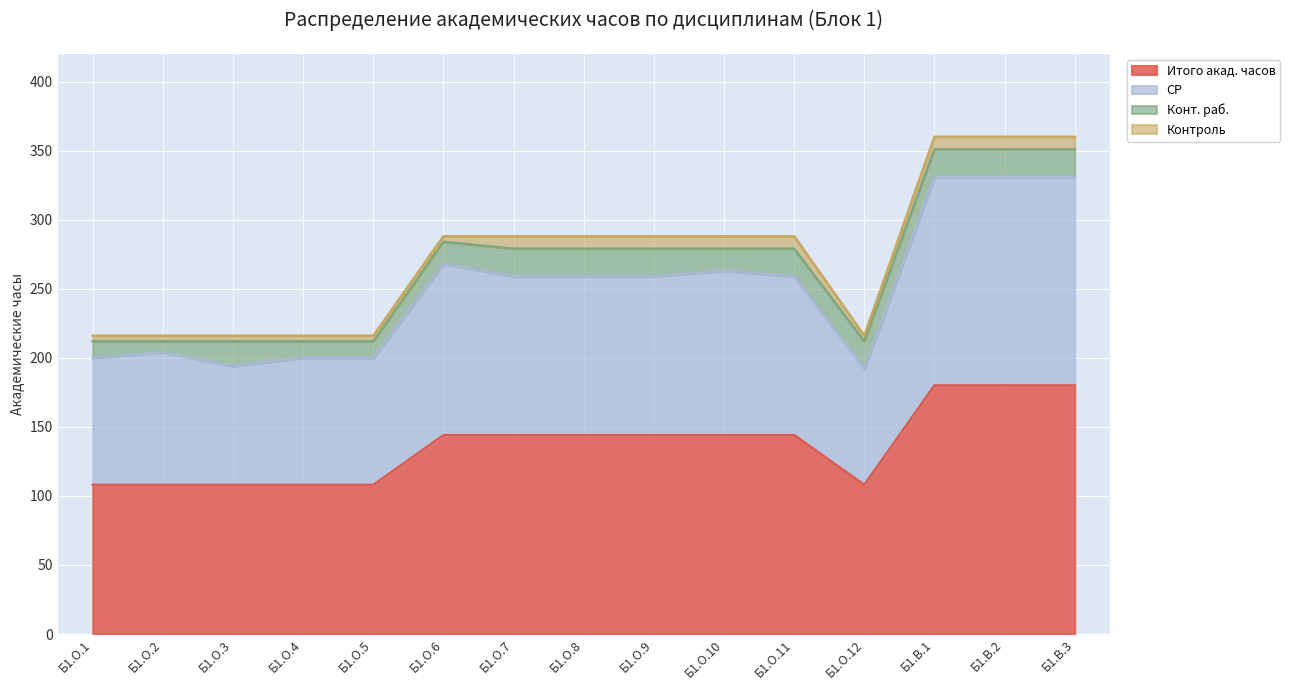

What is the label of the 11th point from the right?

Б1.О.5